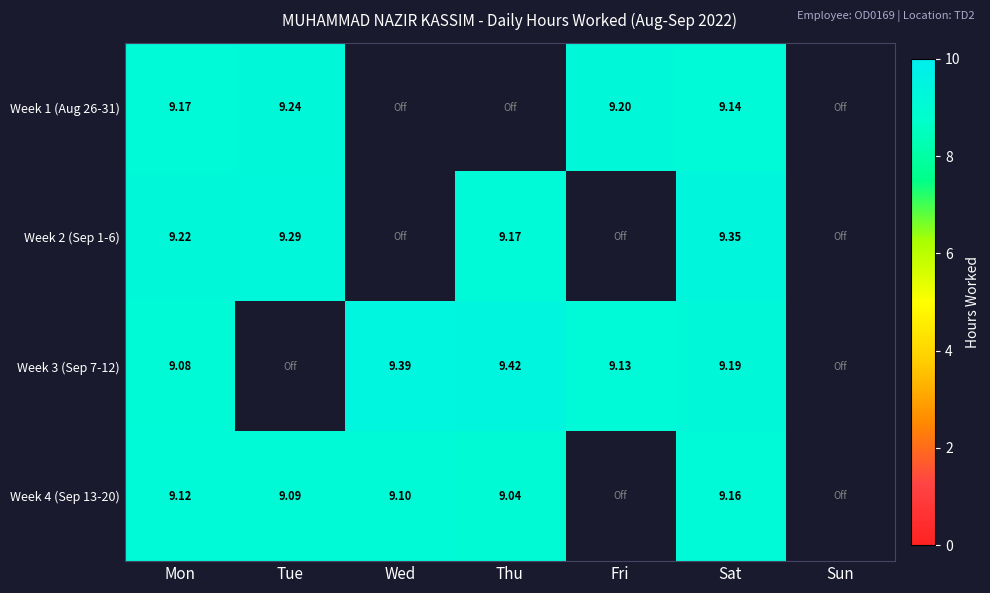

Is the value of Week 1 (Aug 26-31) at Sat greater than the value of Week 4 (Sep 13-20) at Thu?

Yes